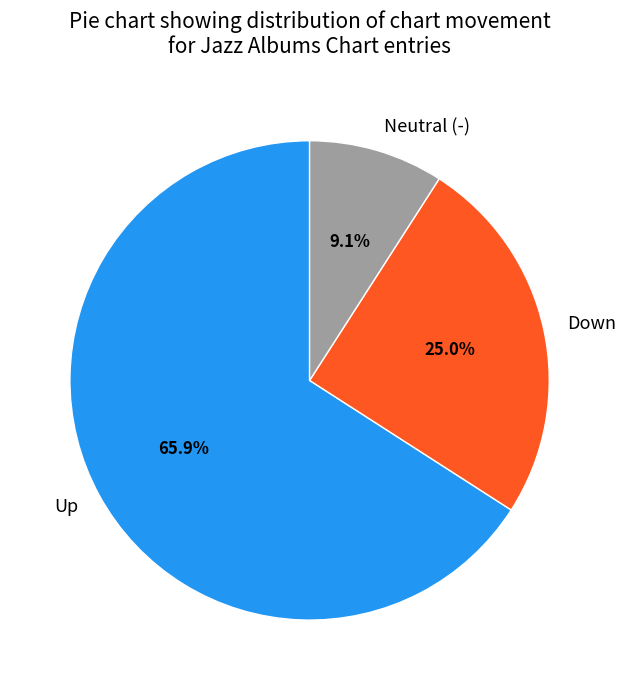

Which has a higher value, Neutral (-) or Down?

Down